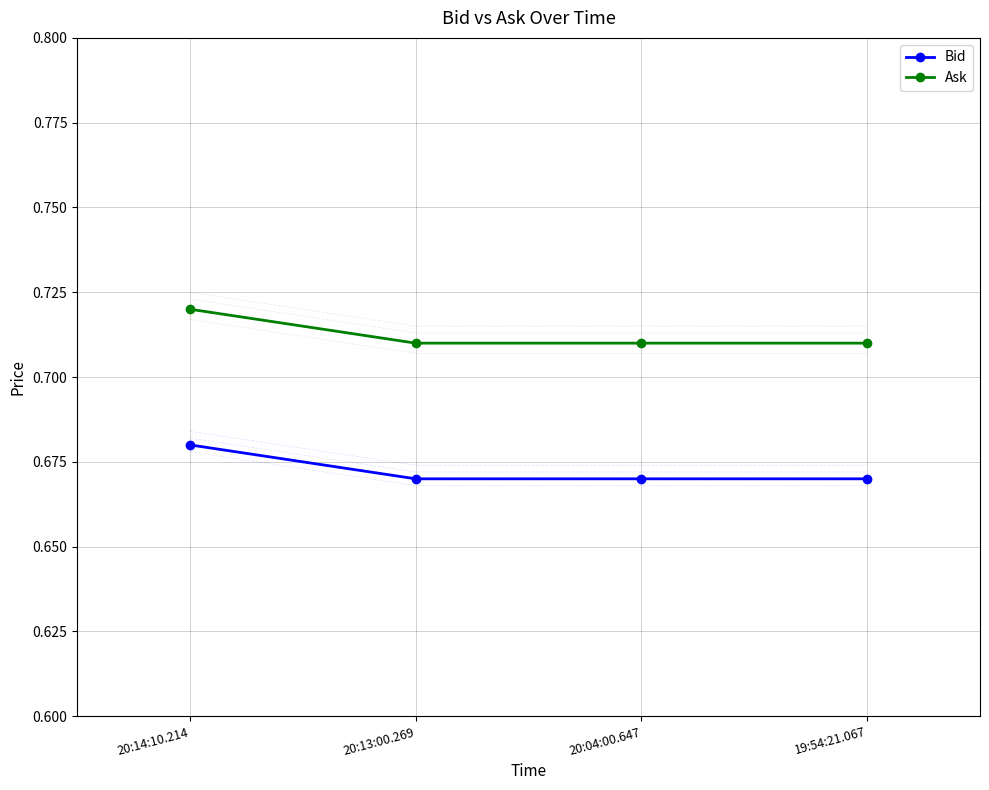

Reading left to right, transcribe all the data shown in this chart.

Bid: 20:14:10.214=0.7	20:13:00.269=0.7	20:04:00.647=0.7	19:54:21.067=0.7
Ask: 20:14:10.214=0.7	20:13:00.269=0.7	20:04:00.647=0.7	19:54:21.067=0.7